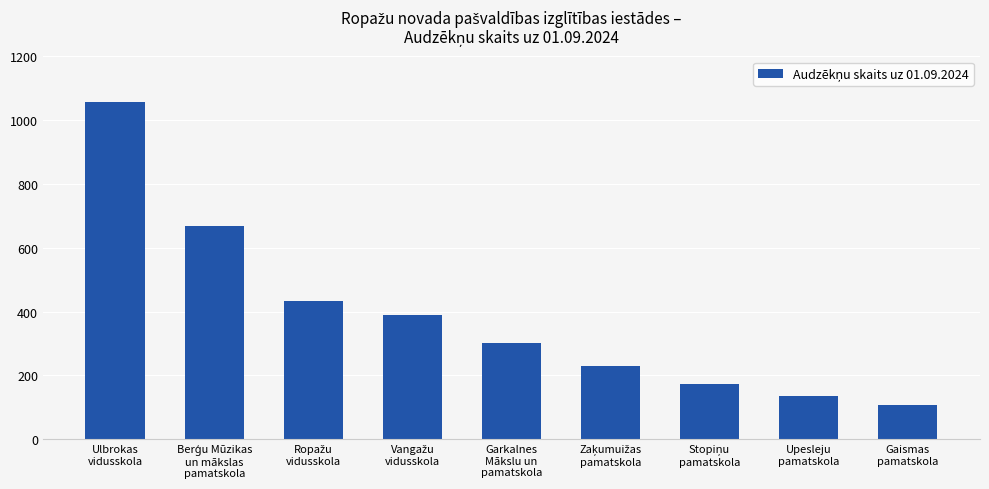

What is the value of the 7th bar from the left?

173